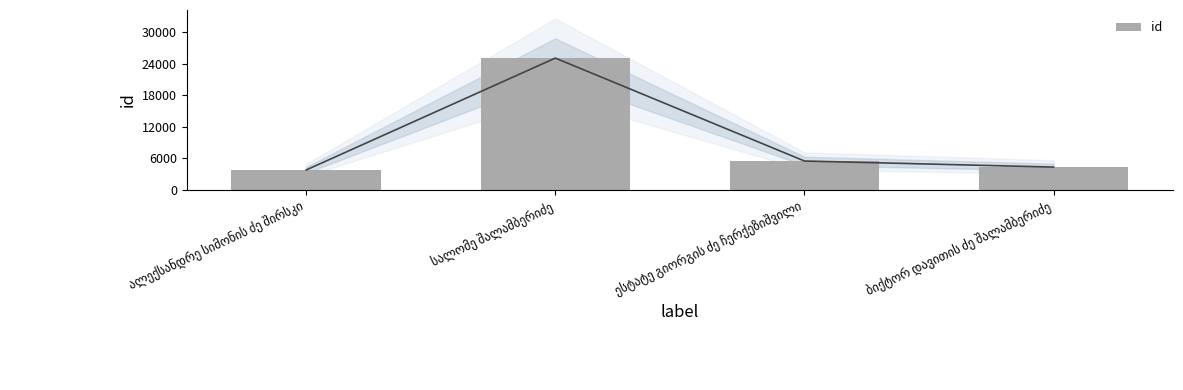

True or false: the data shows 6667 at ალექსანდრე სიმონის ძე შირსკი.

False